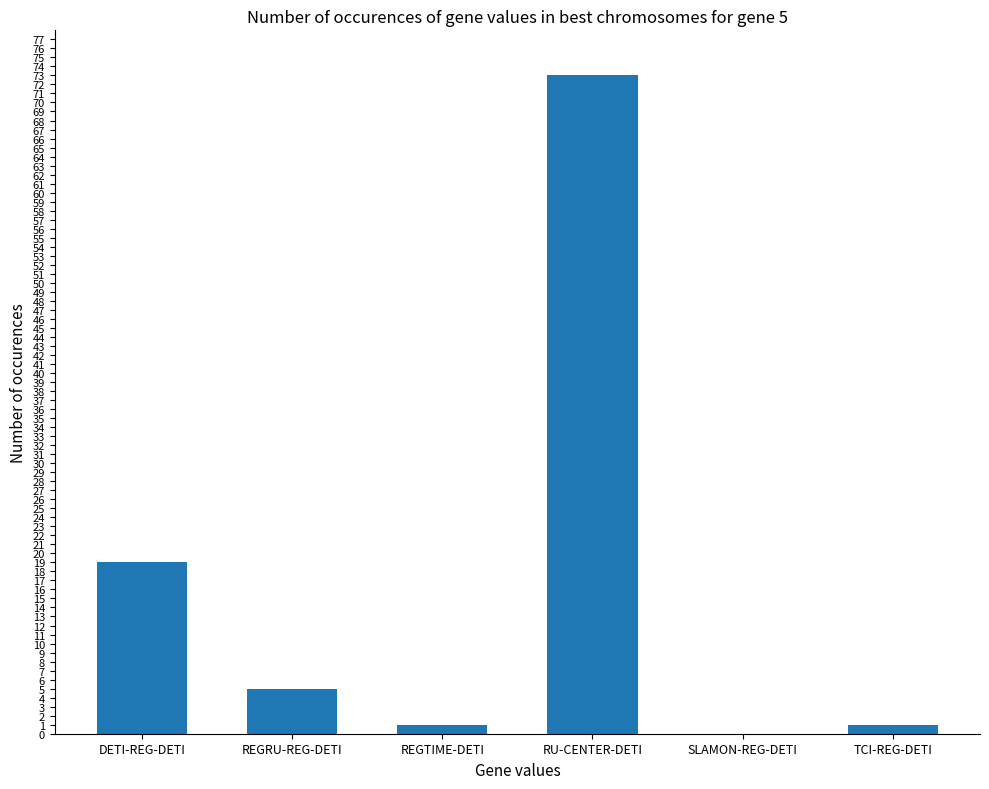

Which category has the highest value across all series?

RU-CENTER-DETI